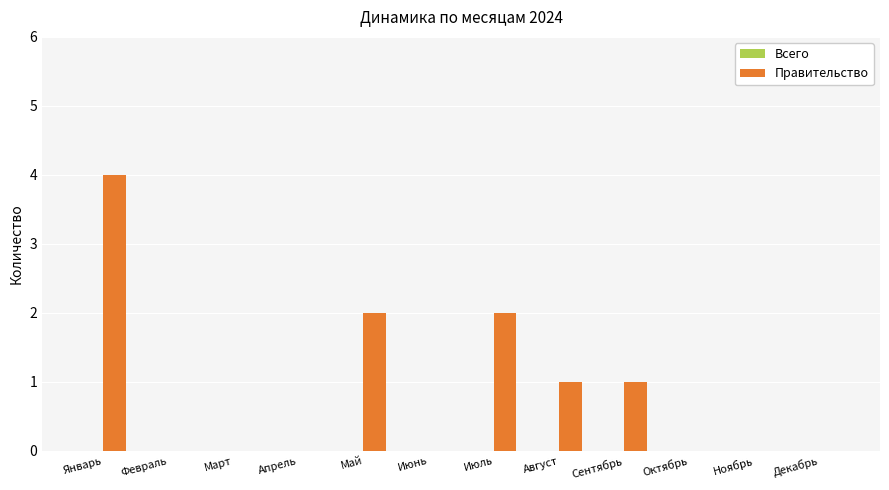

Which label corresponds to the largest value in the chart?

Январь